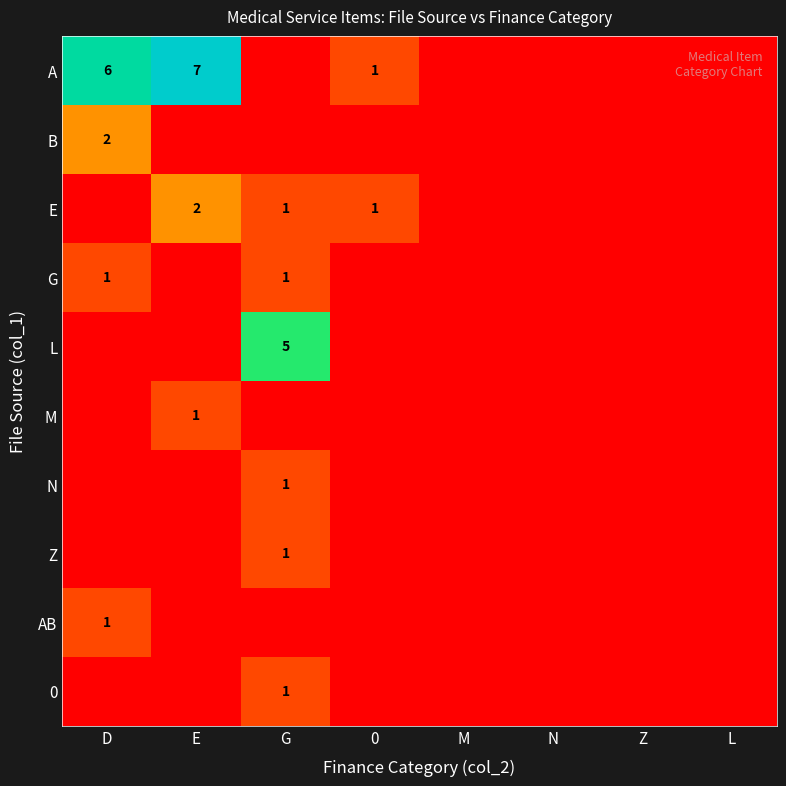

How many values in L are above zero?

1